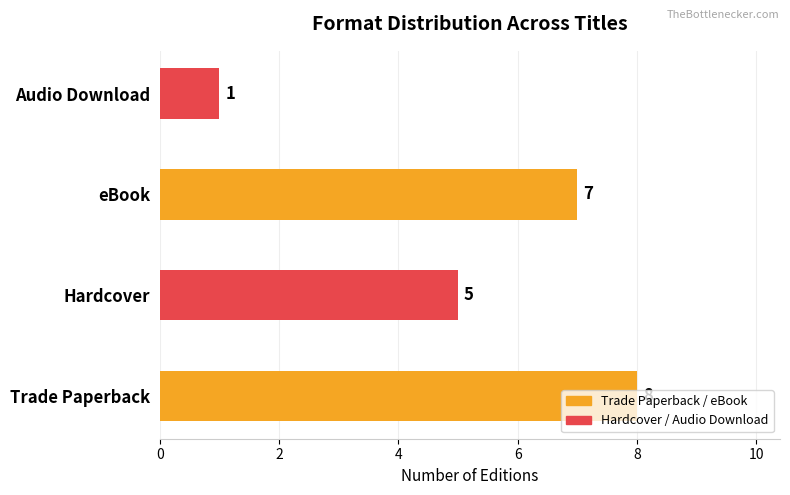

What is the change in value from Hardcover to eBook?

+2